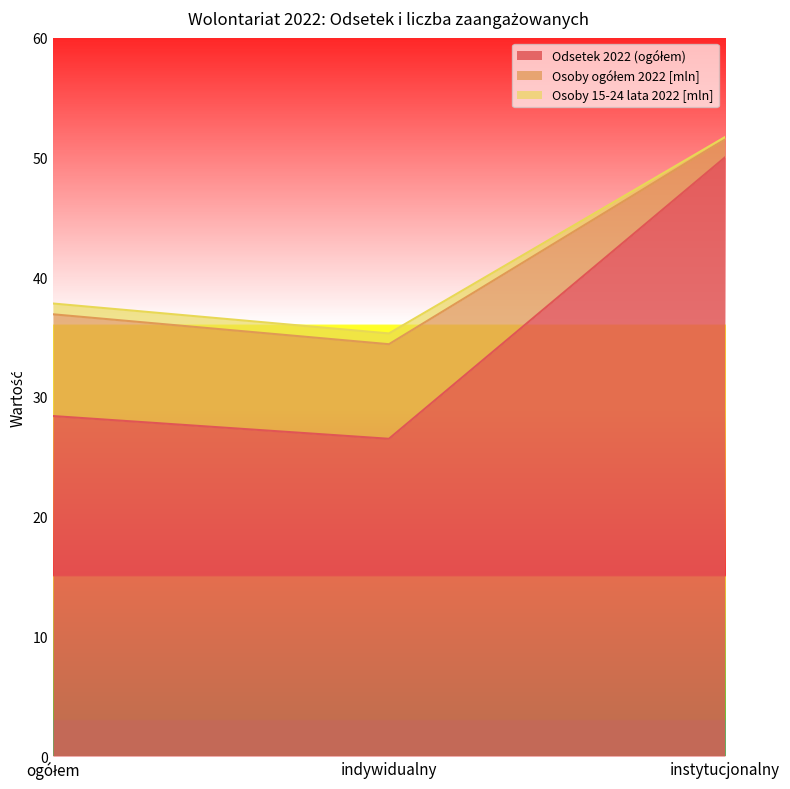

At which category is the sum across all series the highest?

instytucjonalny